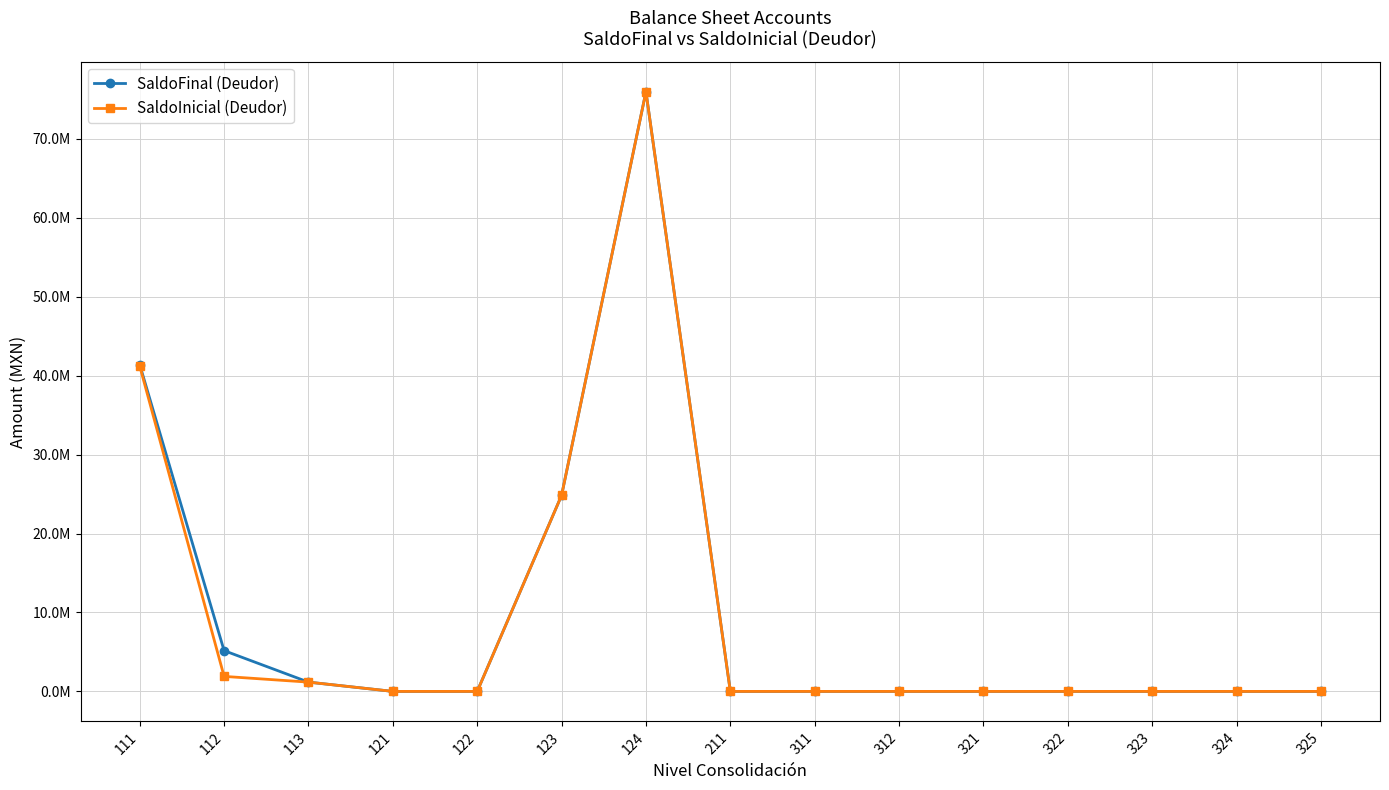

At which category does SaldoFinal (Deudor) reach its first local peak?

124